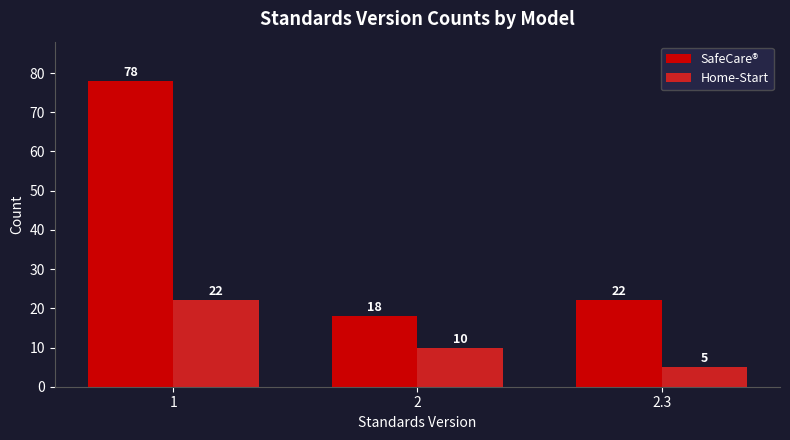

The SafeCare® series shows 22 at 2.3. True or false?

True